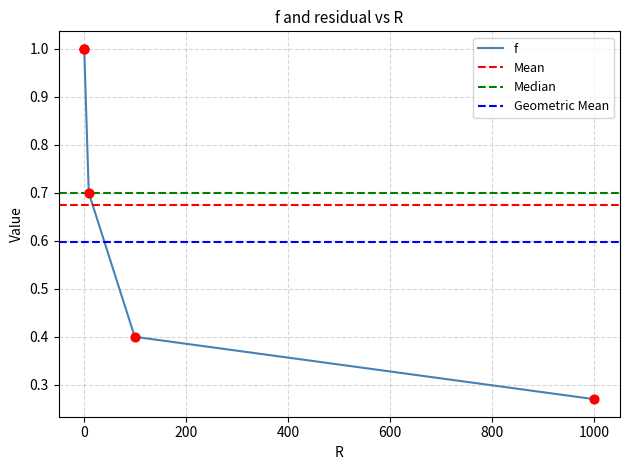

Between 100 and 1, which is larger?

1